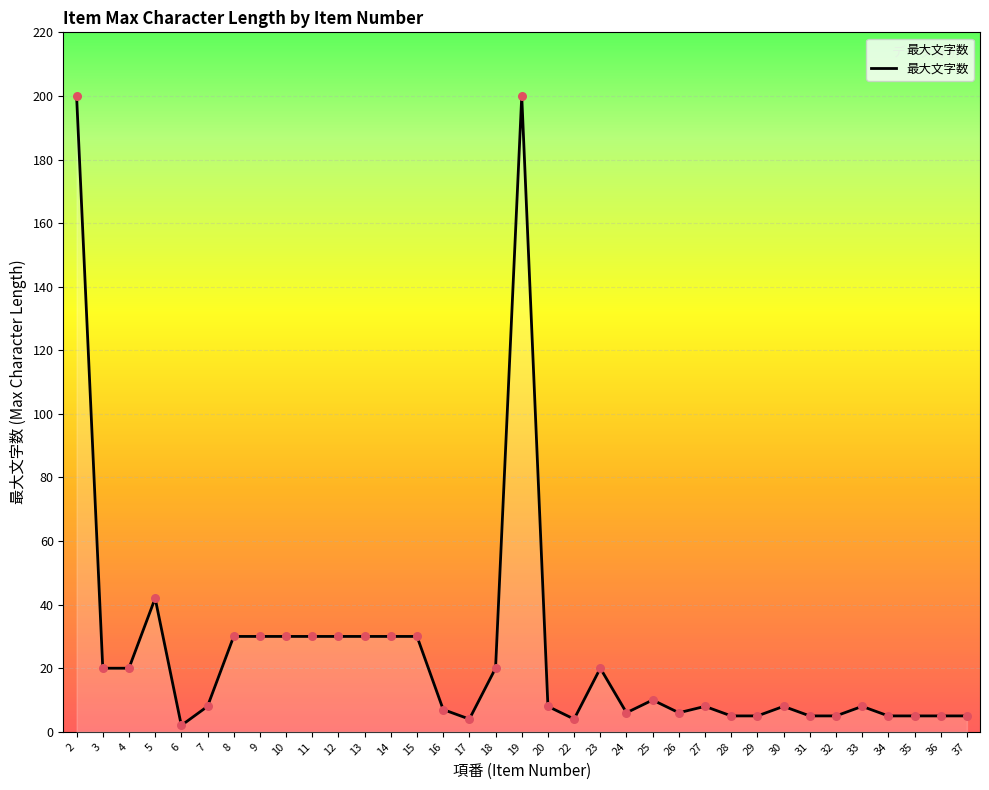

Approximately how many times larger is the value at 22 compared to 17?

1.0